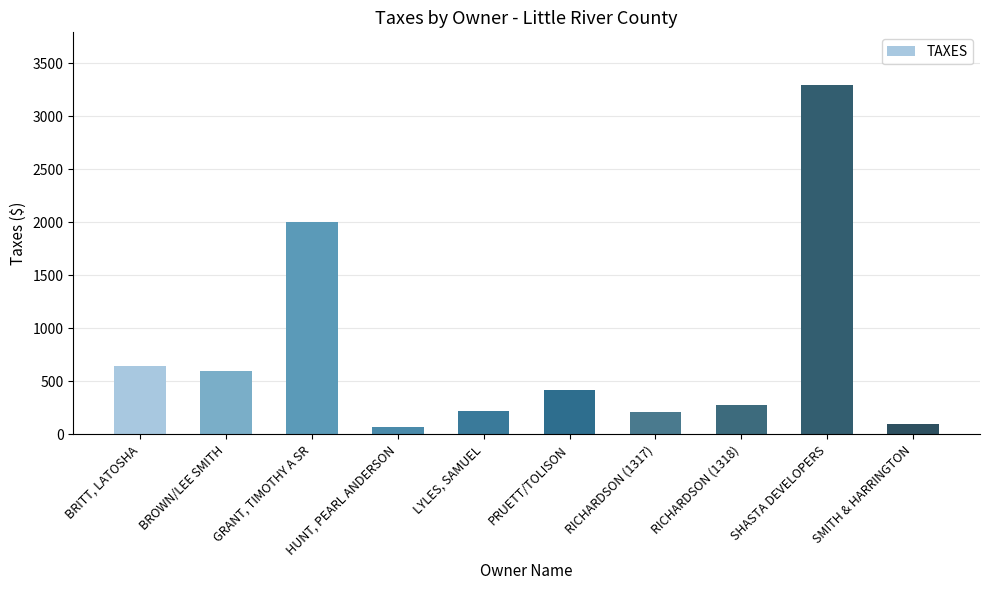

Where does the data first go above 414?

BRITT, LATOSHA